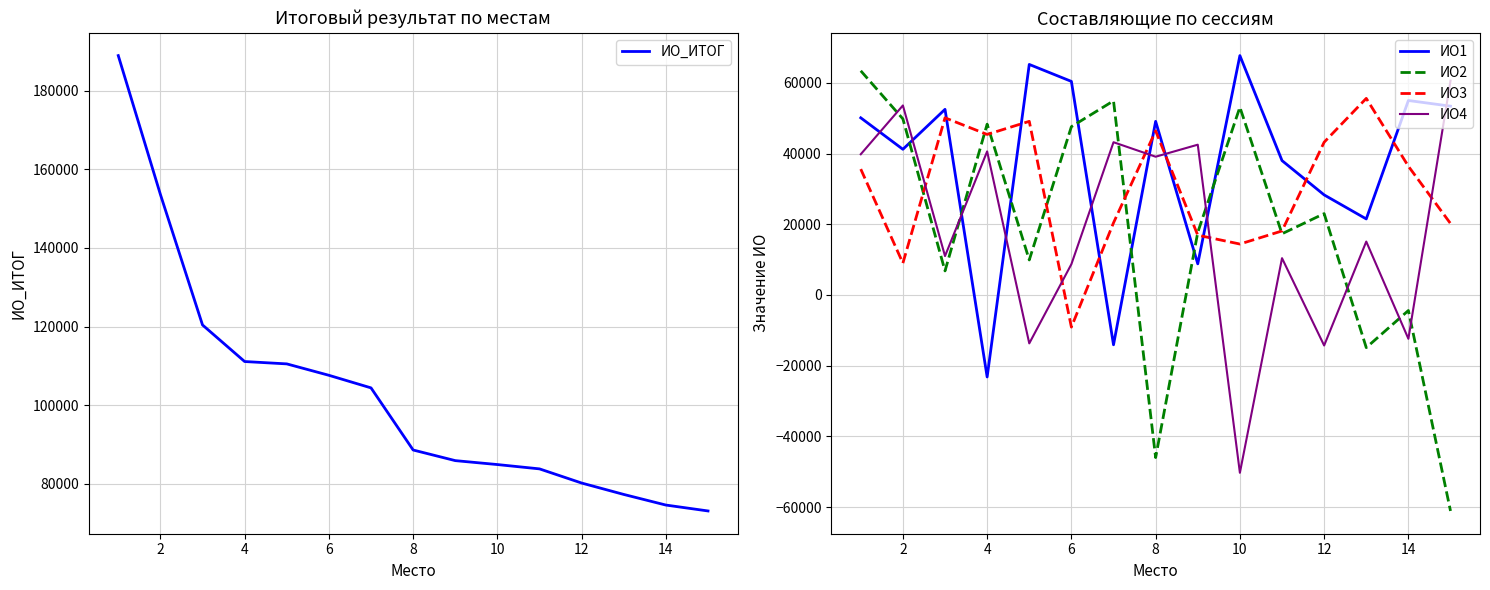

What value does the ИО4 series have at 4, to the nearest 100?

40600